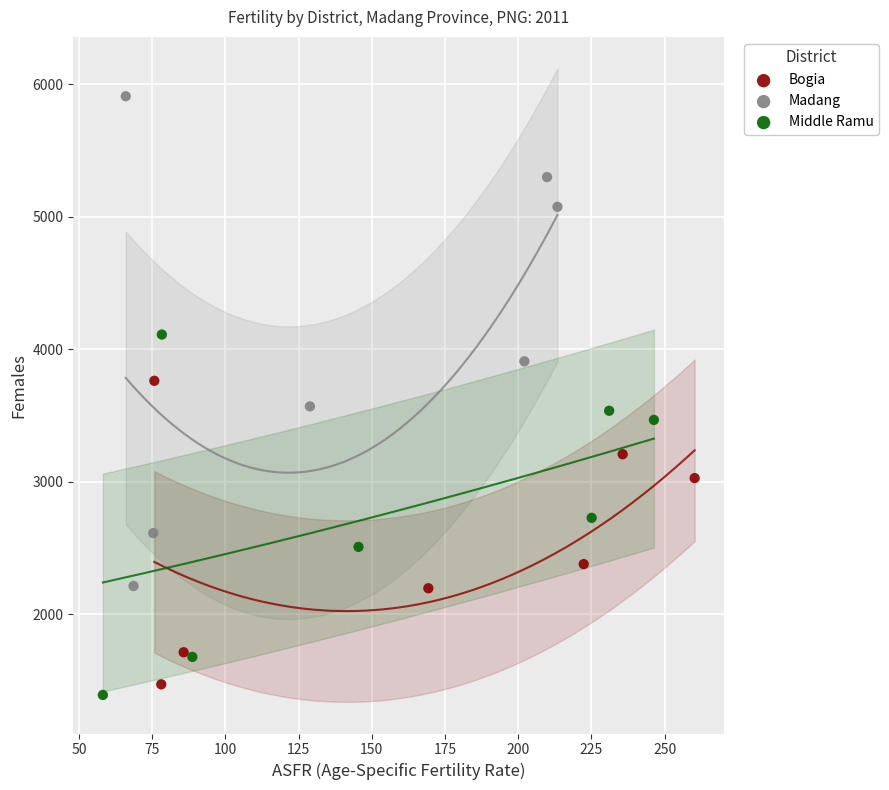

Which series has the widest spread of Y values?

Madang